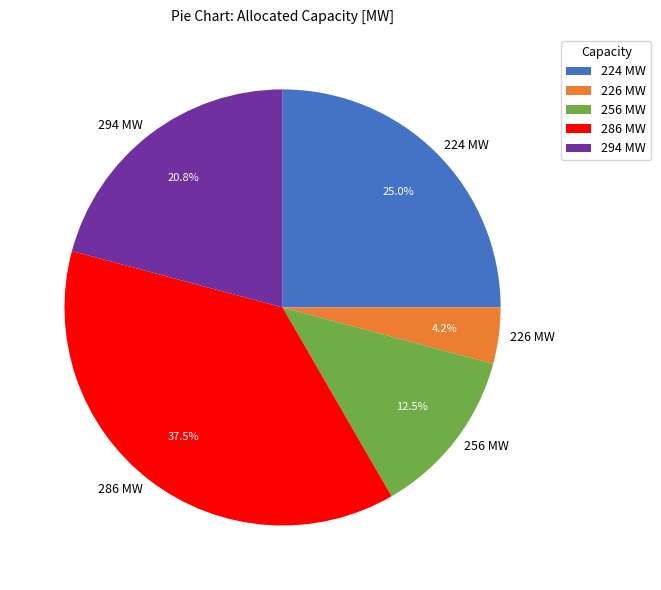

Count the number of slices in the pie.

5